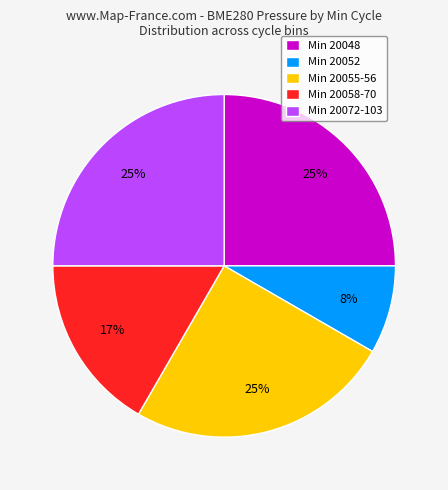

Approximately how many times larger is the value at Min 20055-56 compared to Min 20072-103?

1.0